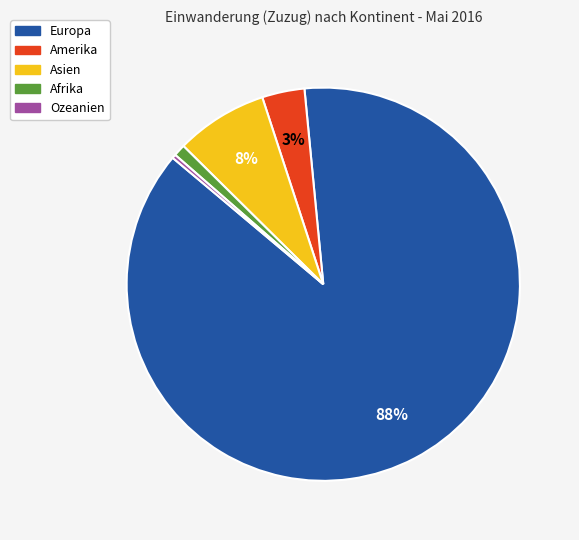

To the nearest percent, what is the average slice percentage?

20%